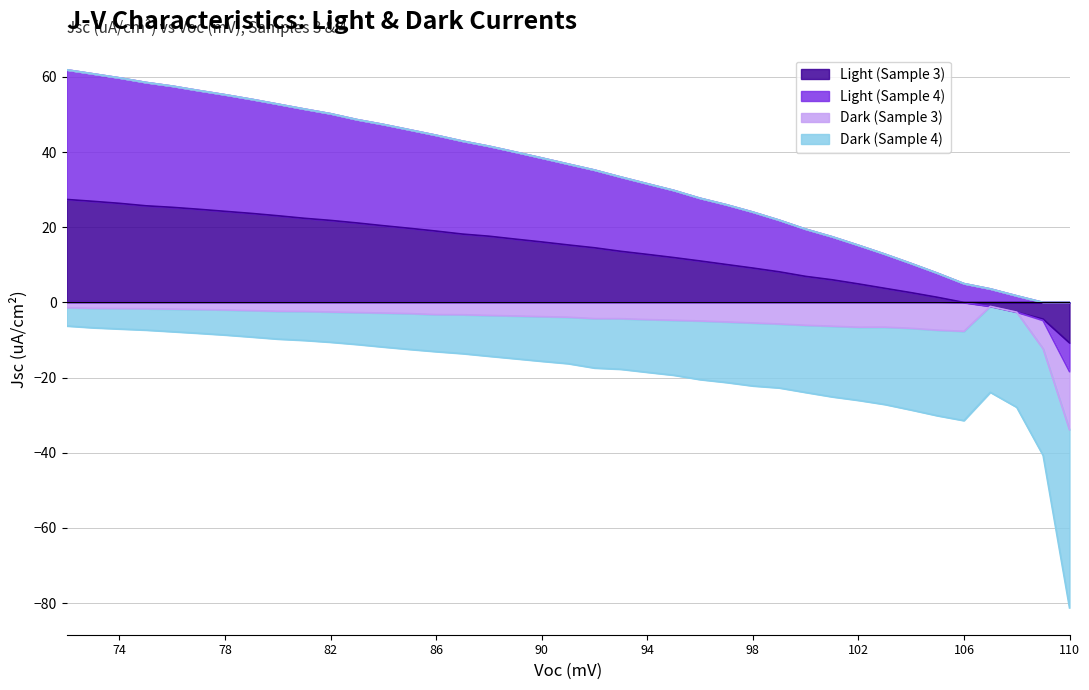

The Light (Sample 3) series shows 9.2 at 98. True or false?

True